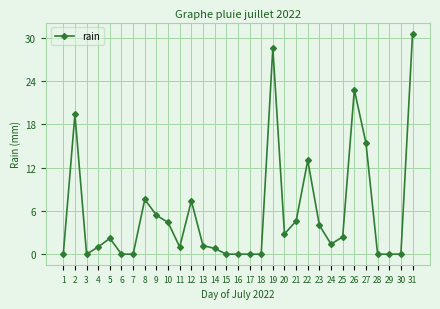

True or false: the data has more than 2 interior local peaks.

True